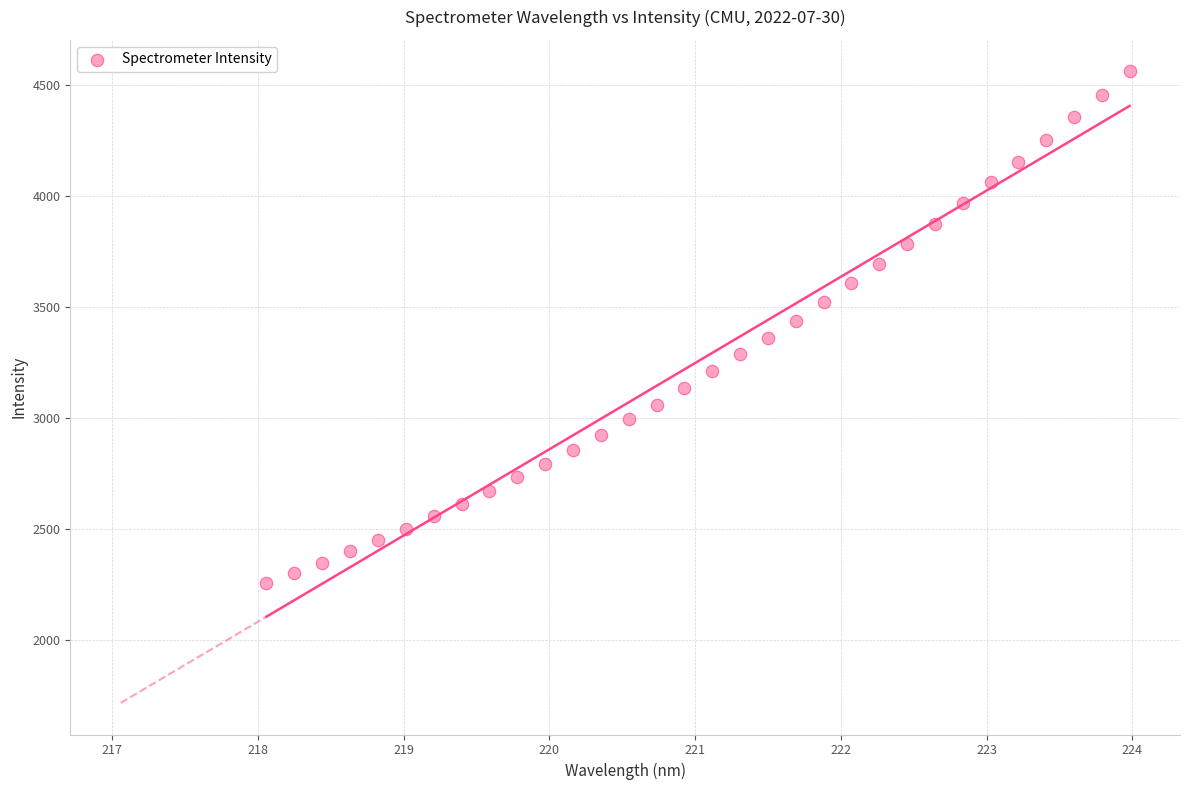

What is the range of Y values (max minus min)?

2303.9